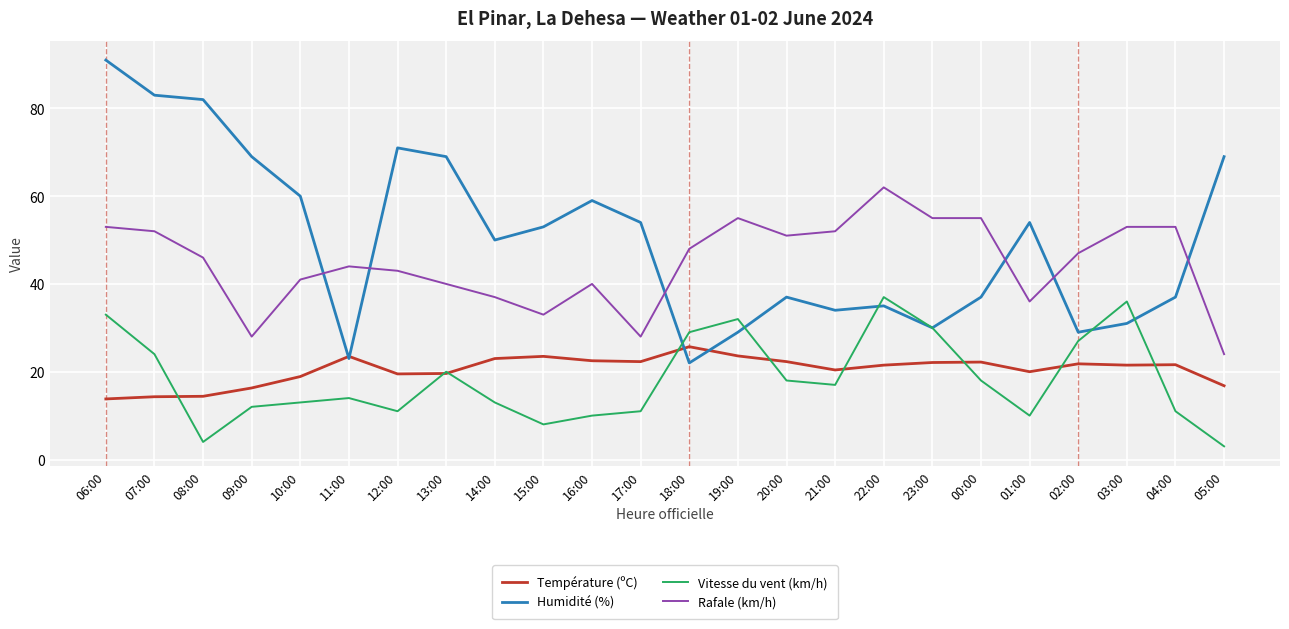

Count the number of categories in the chart.

24